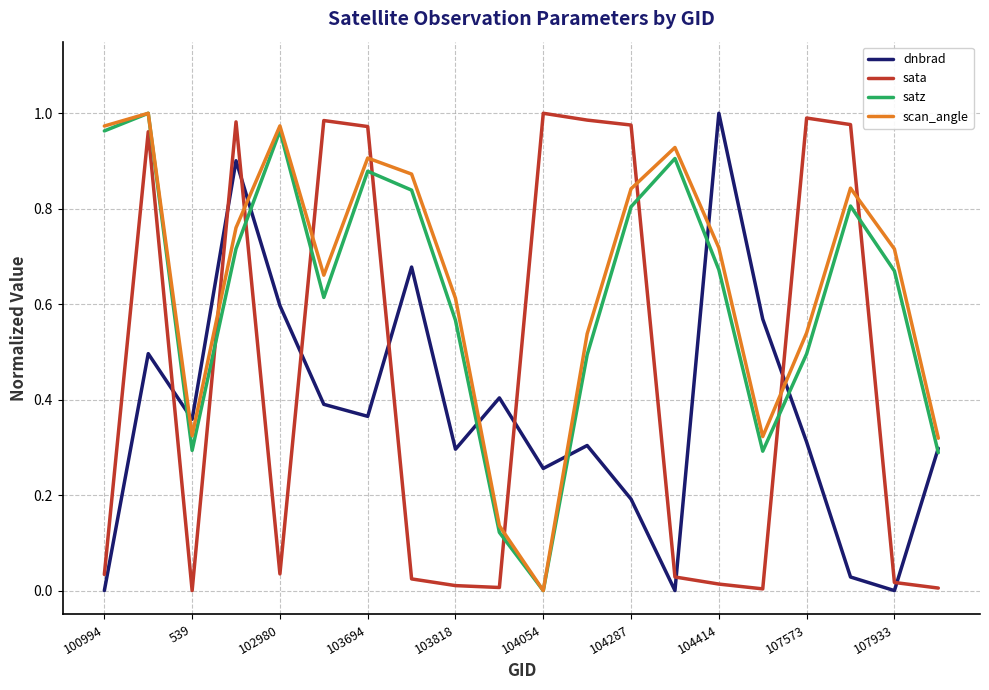

How many intersections are there between sata and dnbrad?

9